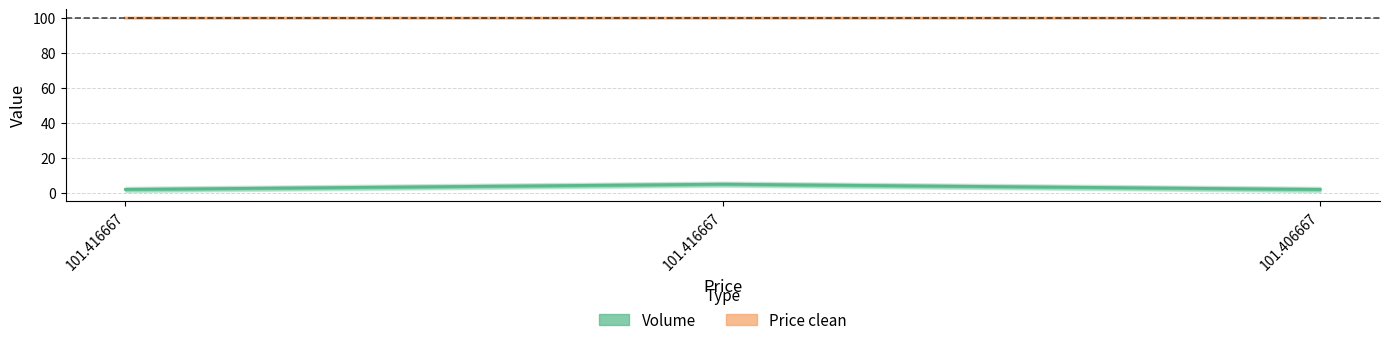

What is the difference between the maximum and minimum values in the Volume series?

3.0